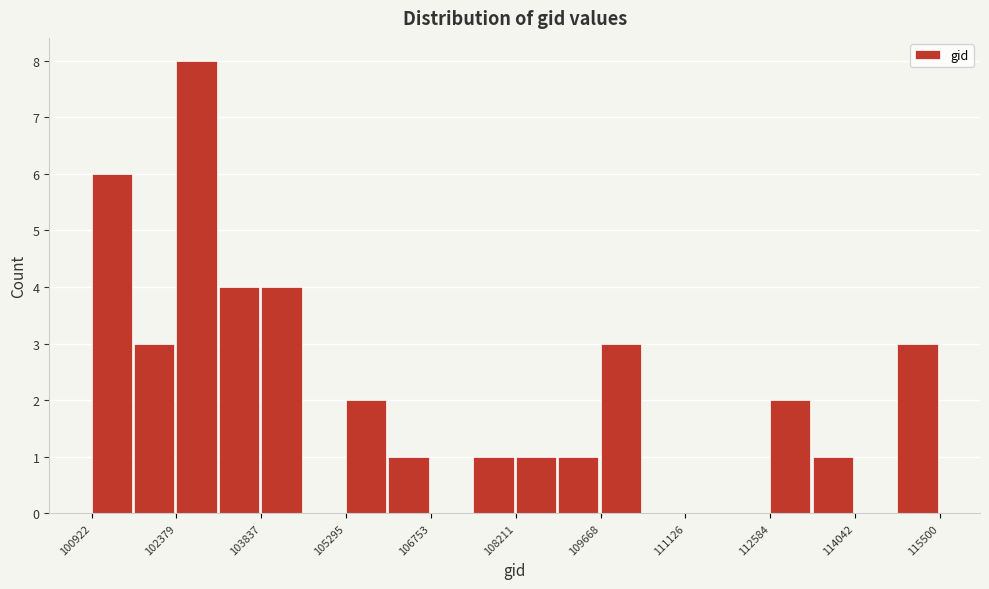

Read against the x-axis, roughly where is the centre of the tallest bar?

102800